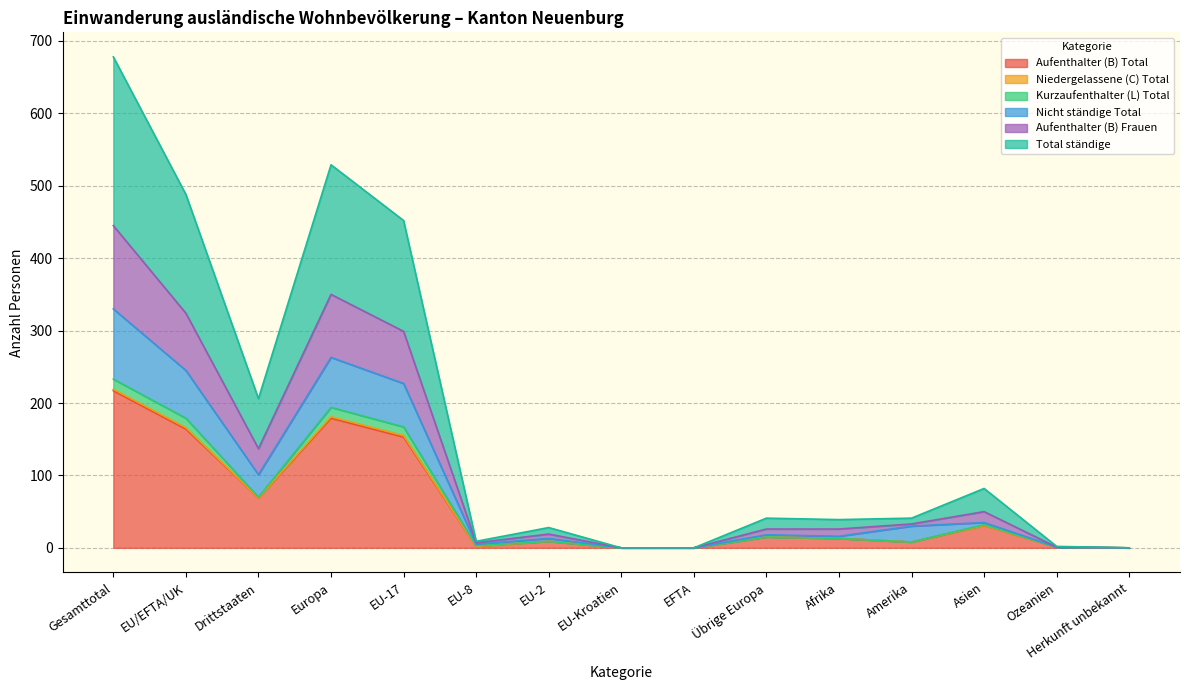

True or false: Aufenthalter (B) Frauen and Aufenthalter (B) Total cross at least once.

False